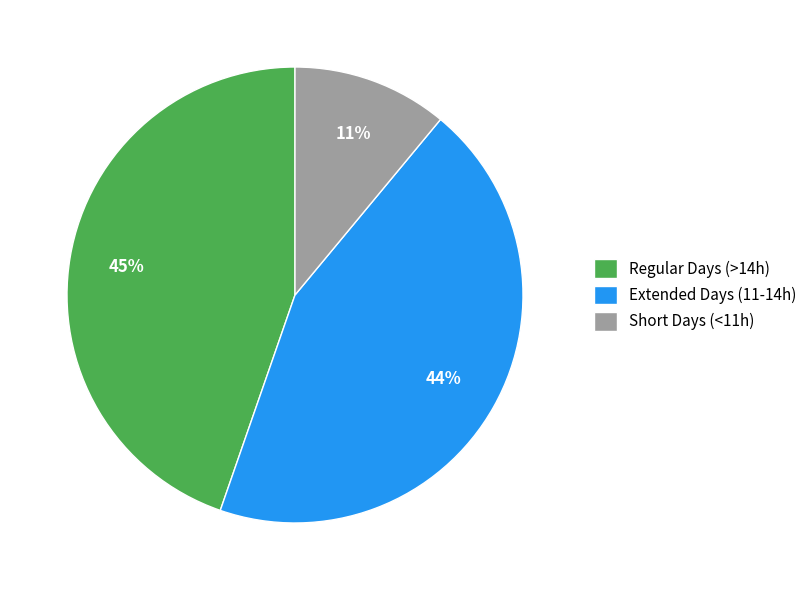

To the nearest percent, what portion does Short Days (<11h) represent?

11%